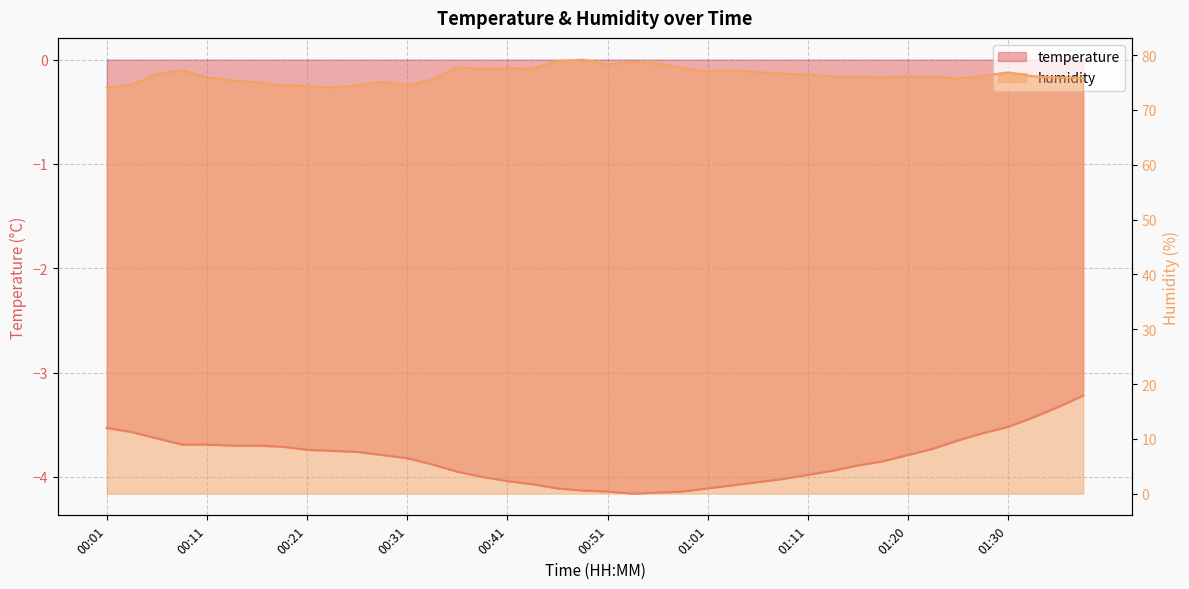

True or false: temperature has a value of -5.9 at 01:28.

False